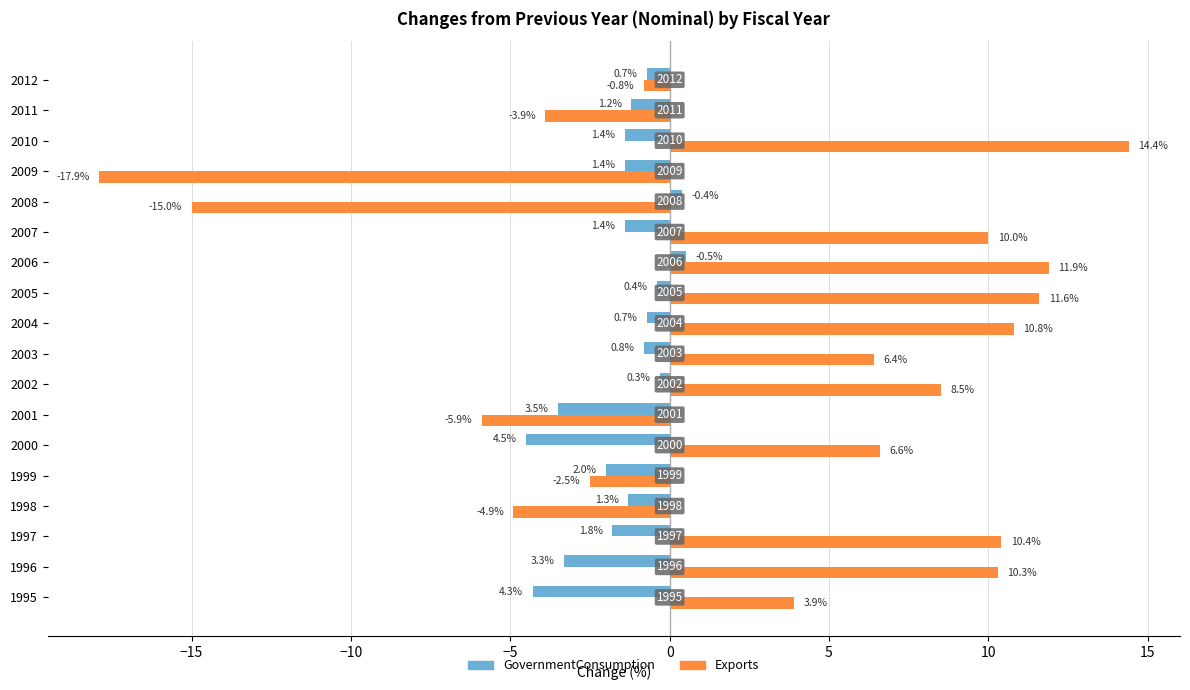

What are all the series names shown in the legend?

GovernmentConsumption, Exports